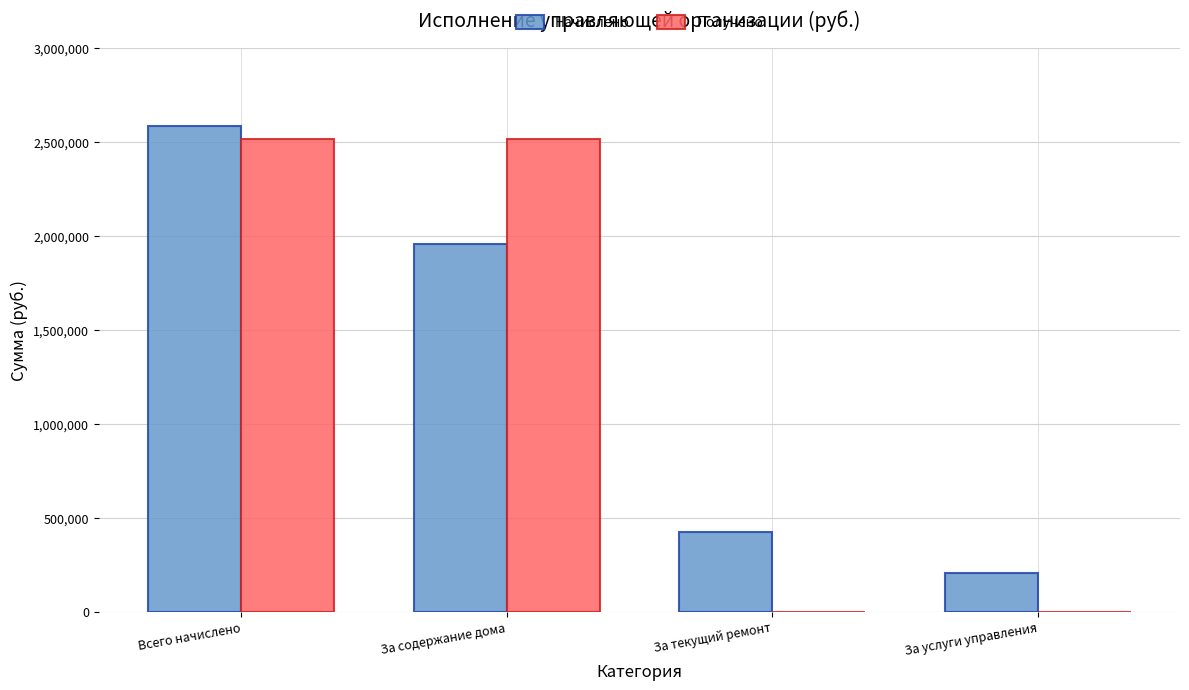

The Начислено series shows 3552526.3 at Всего начислено. True or false?

False